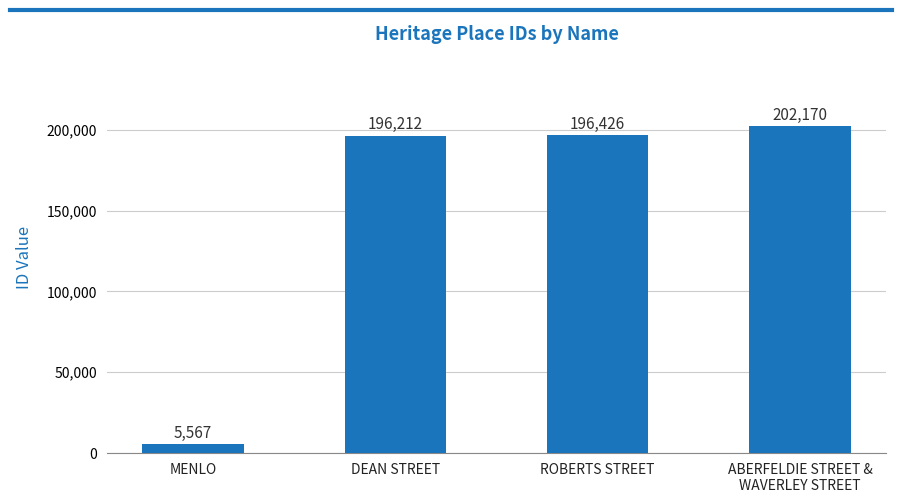

What is the difference between the values at DEAN STREET and ABERFELDIE STREET &
WAVERLEY STREET?

5958